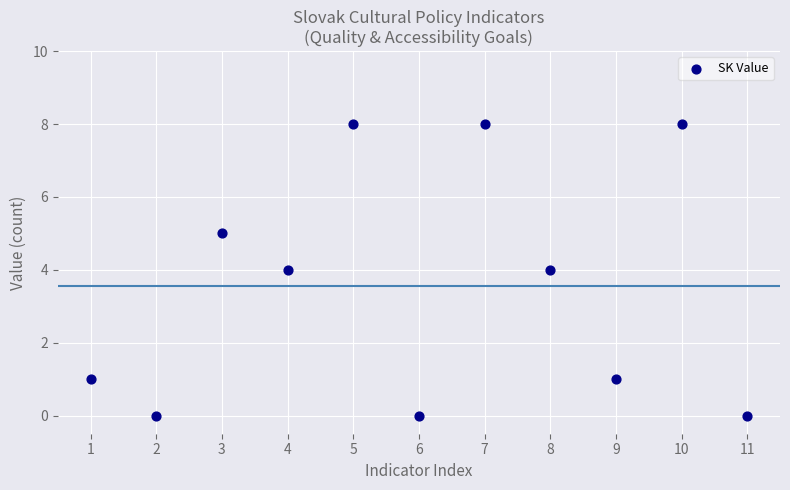

What is the average Y value?

4